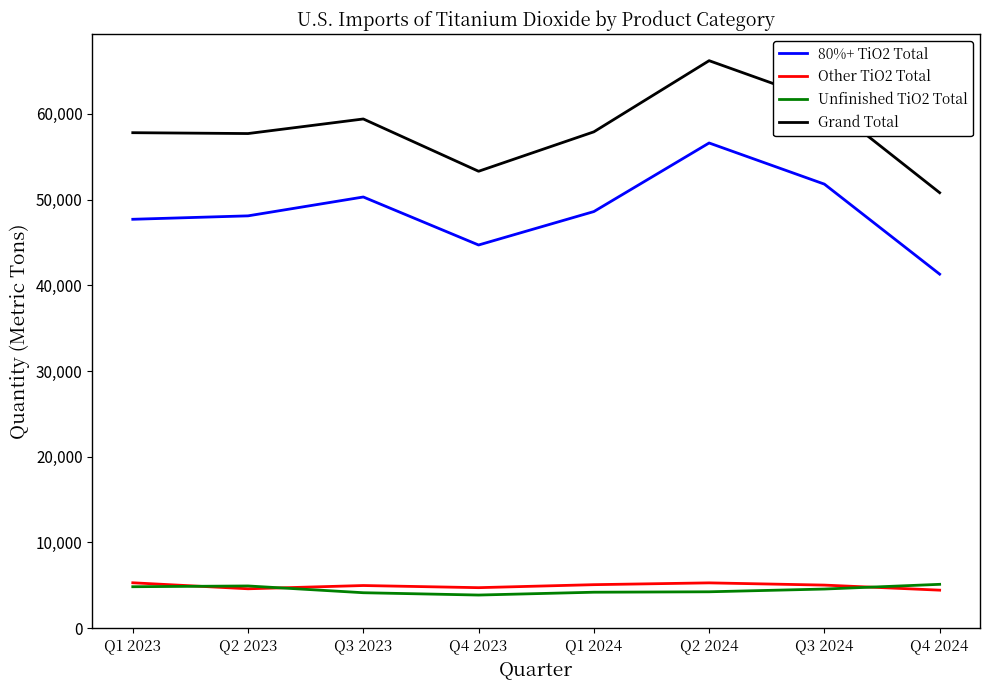

Which series has the widest spread of values?

Grand Total